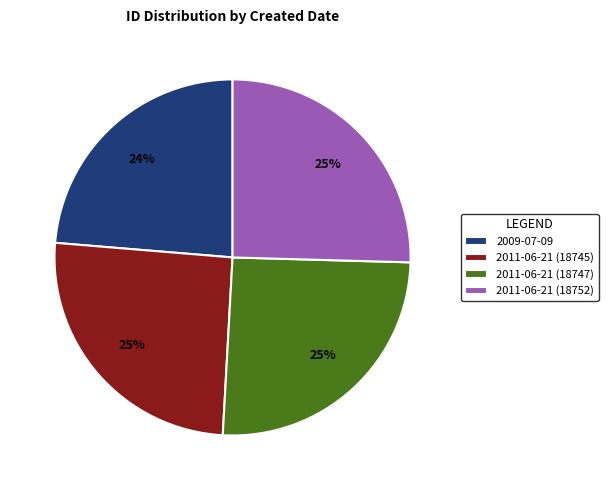

To the nearest percent, what is the combined percentage of 2011-06-21 (18745) and 2011-06-21 (18747)?

51%